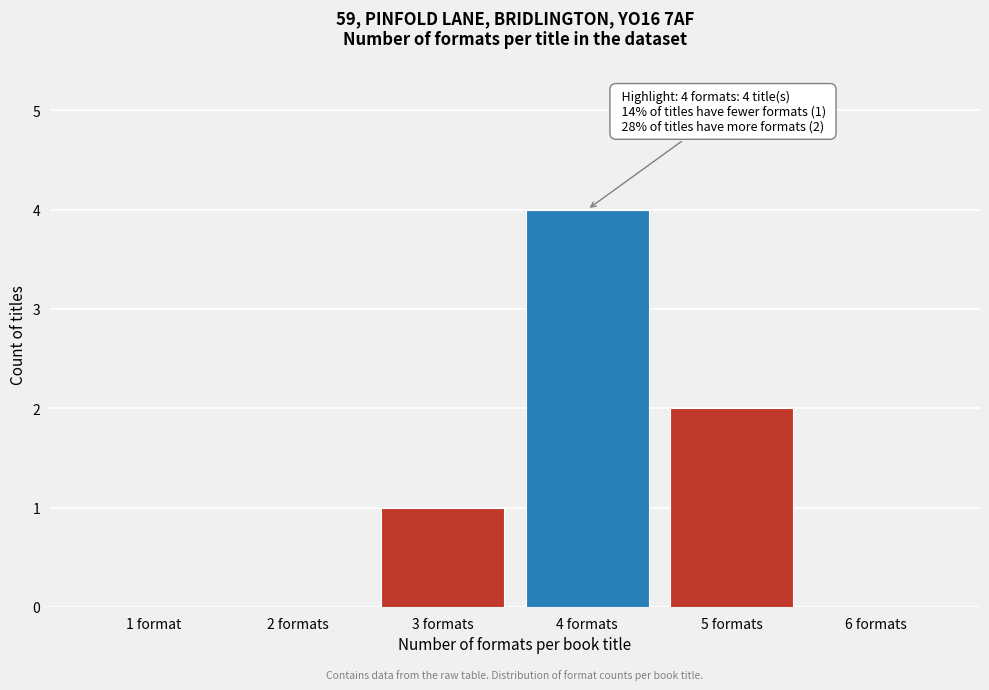

Reading right to left, extract all data points from this chart.

6 formats=0	5 formats=2	4 formats=4	3 formats=1	2 formats=0	1 format=0